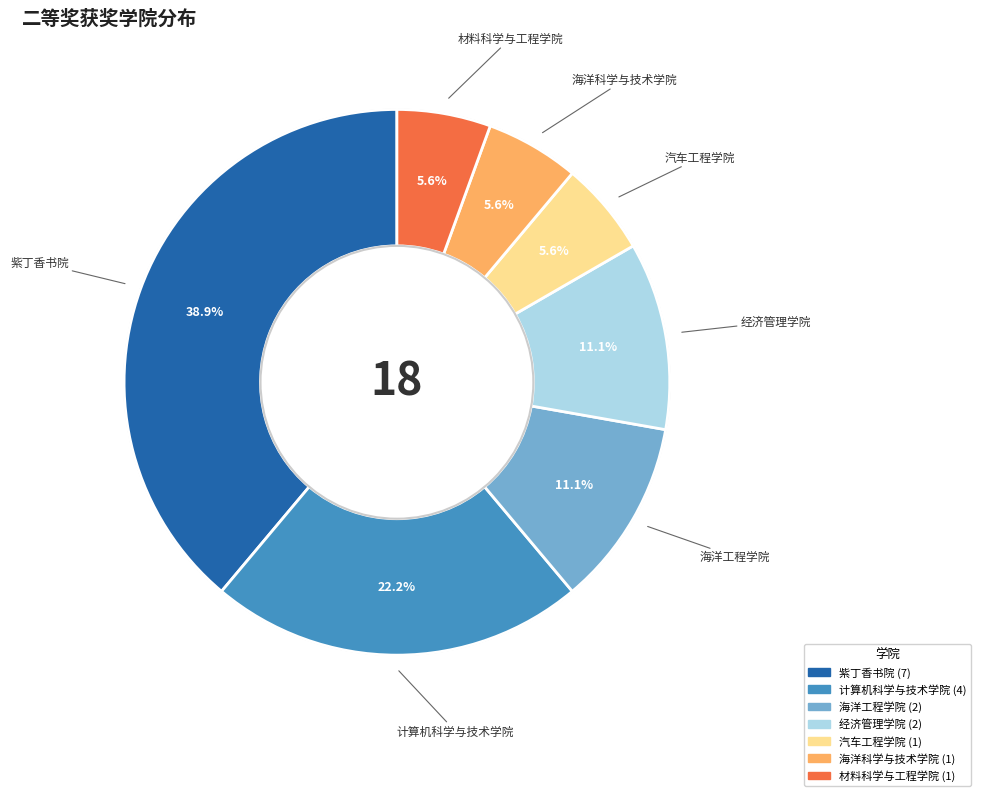

Count the number of slices in the pie.

7